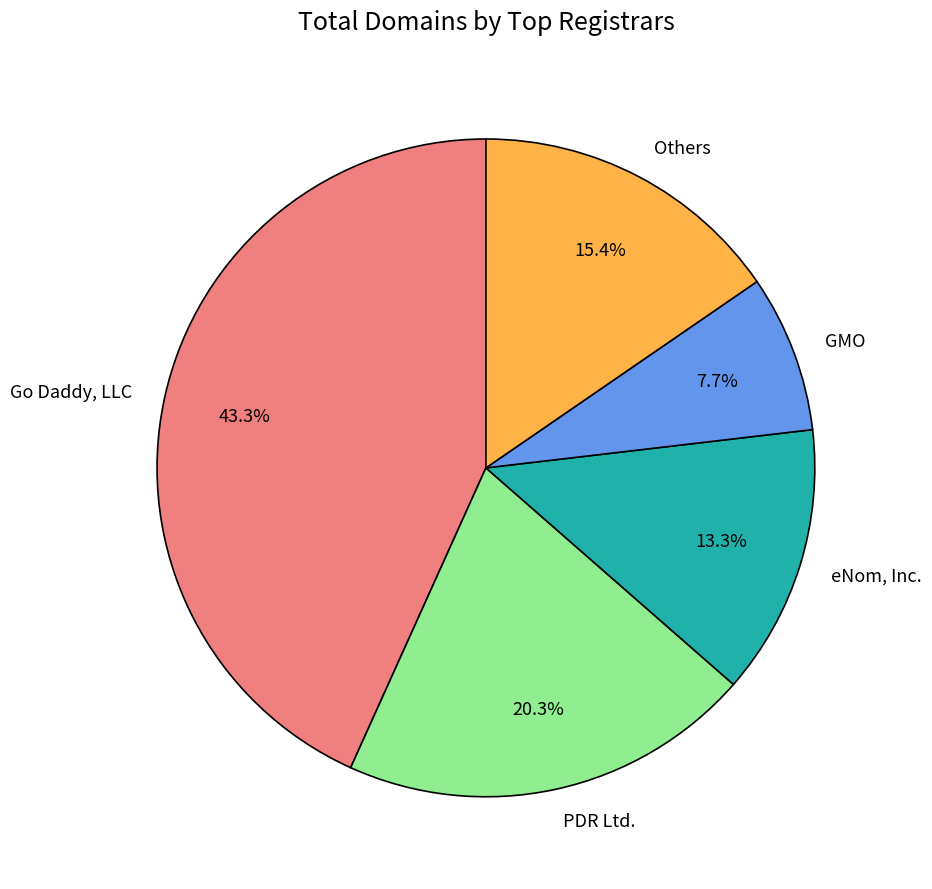

How many slices are in this pie chart?

5